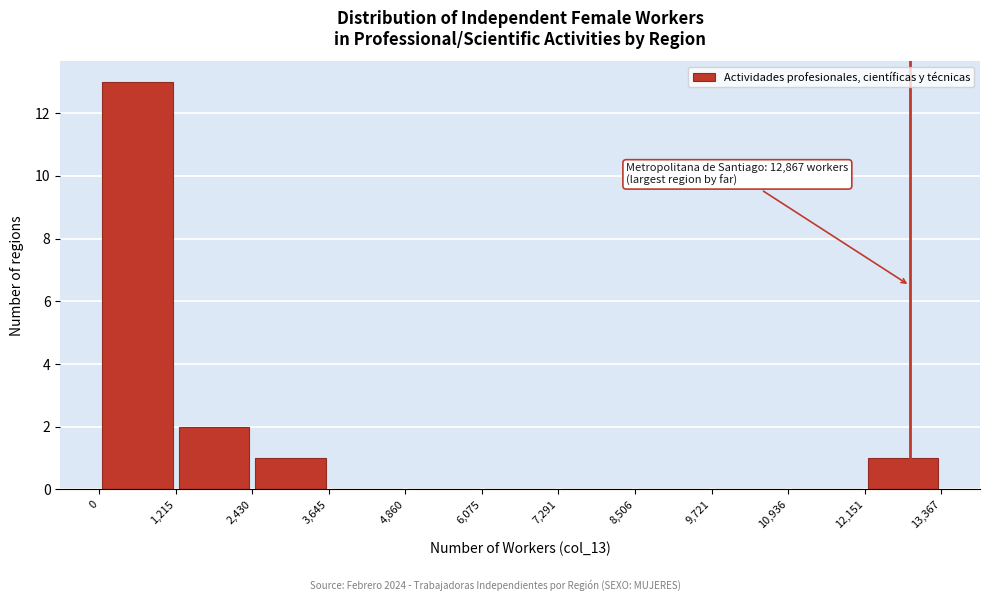

Which range on the x-axis has the tallest bar?

0 to 1,215